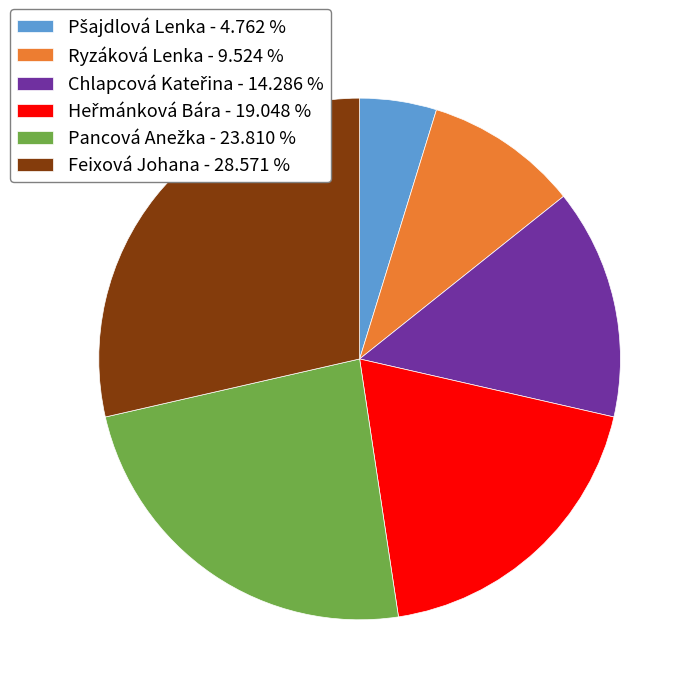

Is there any slice that represents more than half of the pie?

No